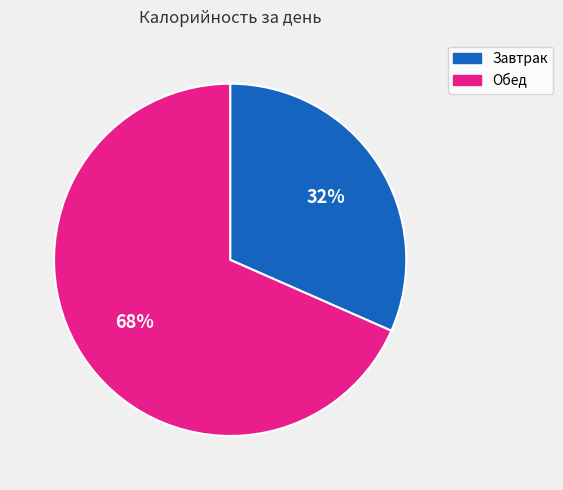

To the nearest percent, what is the combined percentage of Обед and Завтрак?

100%